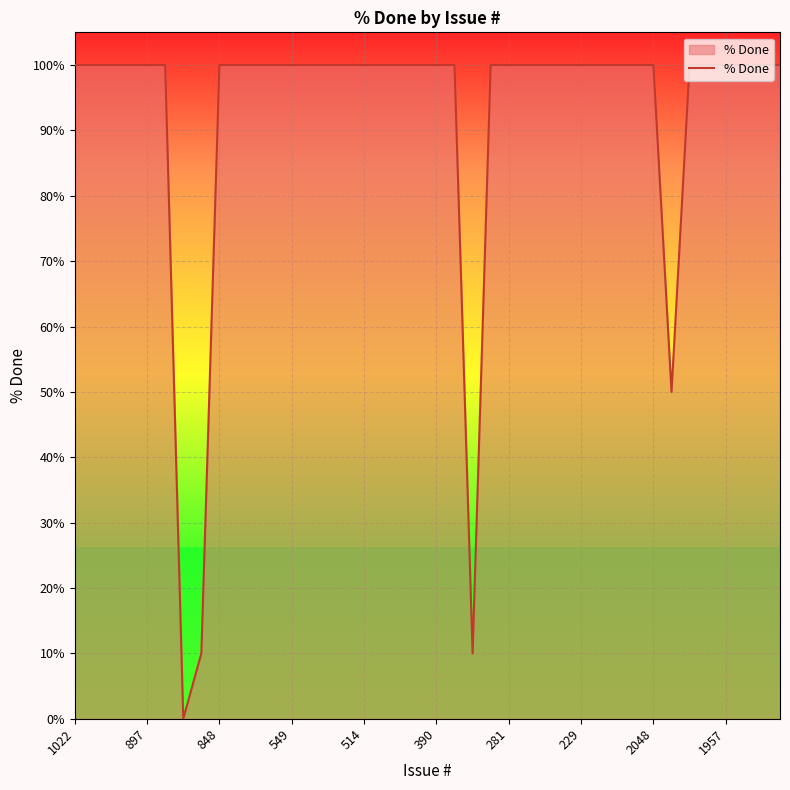

What is the maximum value shown in the chart?

100